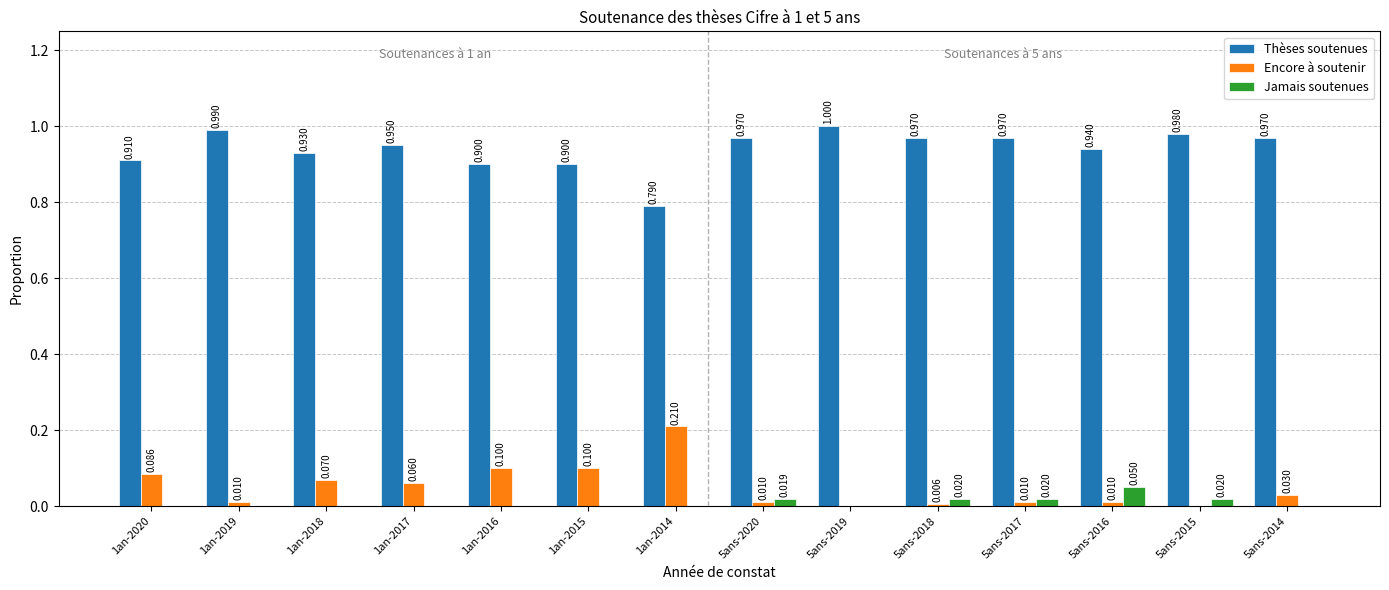

Which series changed the most between 1an-2014 and 5ans-2016?

Encore à soutenir